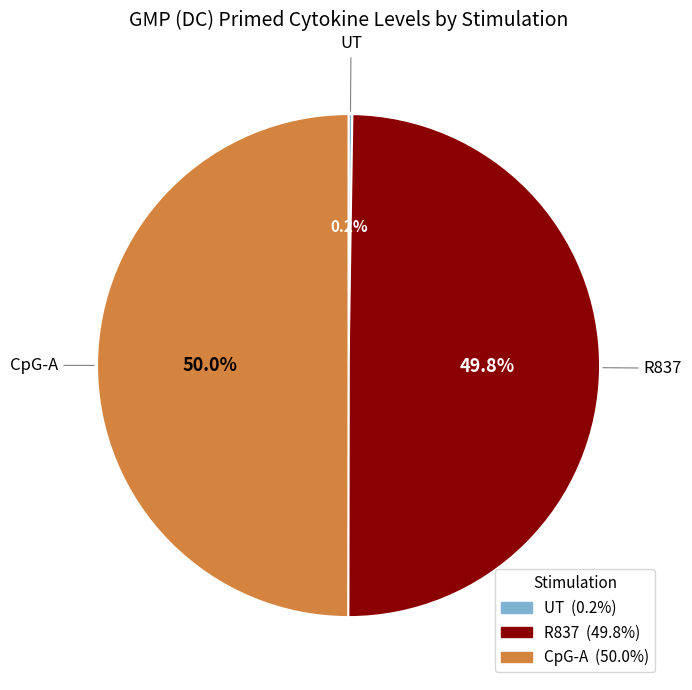

What percentage is NOT represented by CpG-A?

50.0%